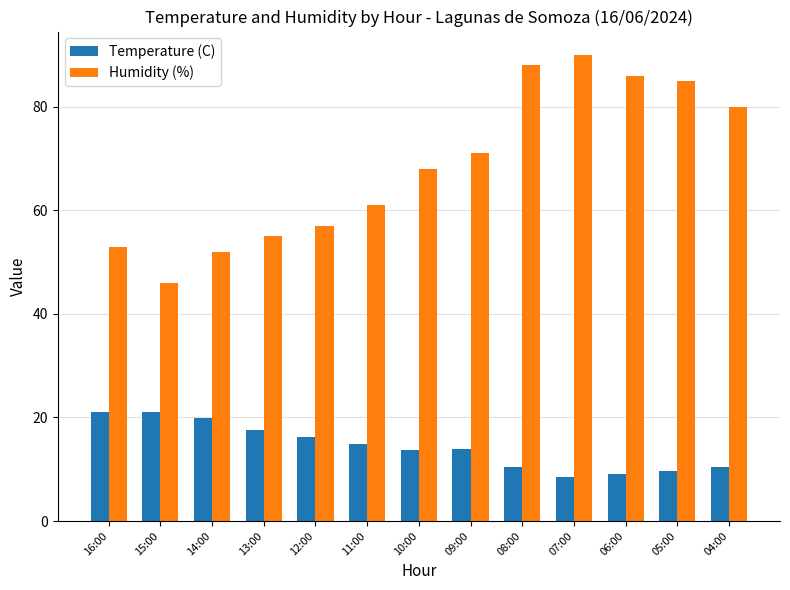

How many data points in Temperature (C) are less than 13?

5